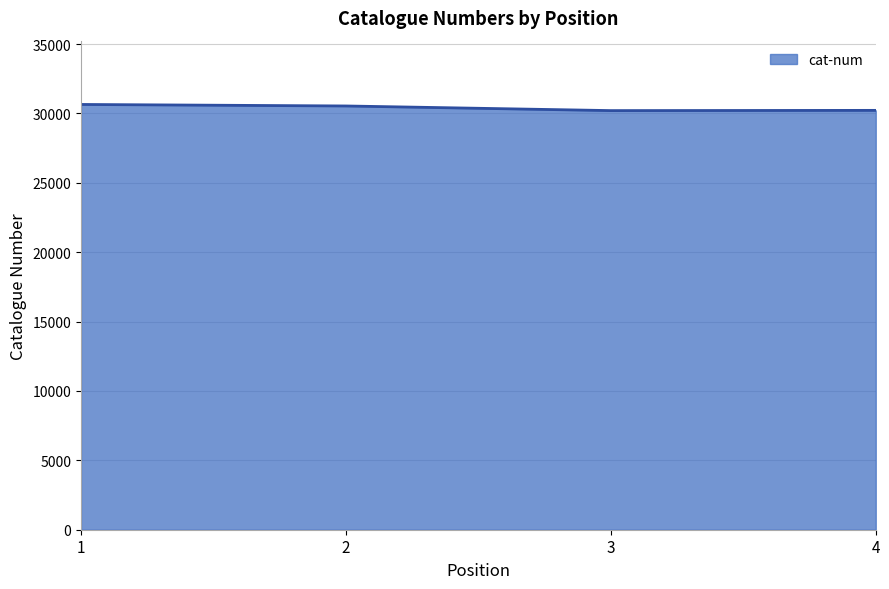

Count the number of data series in this chart.

1